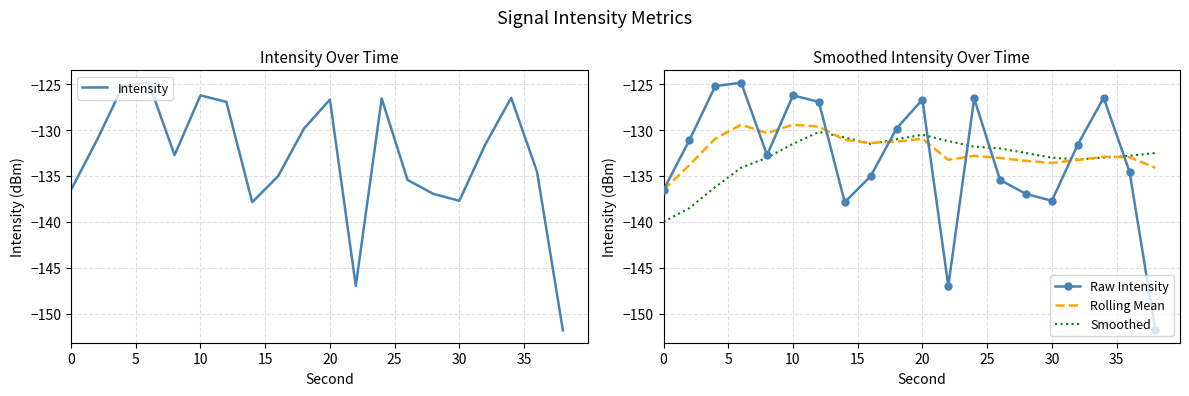

Is it true that Smoothed equals -131.5 at 10?

True